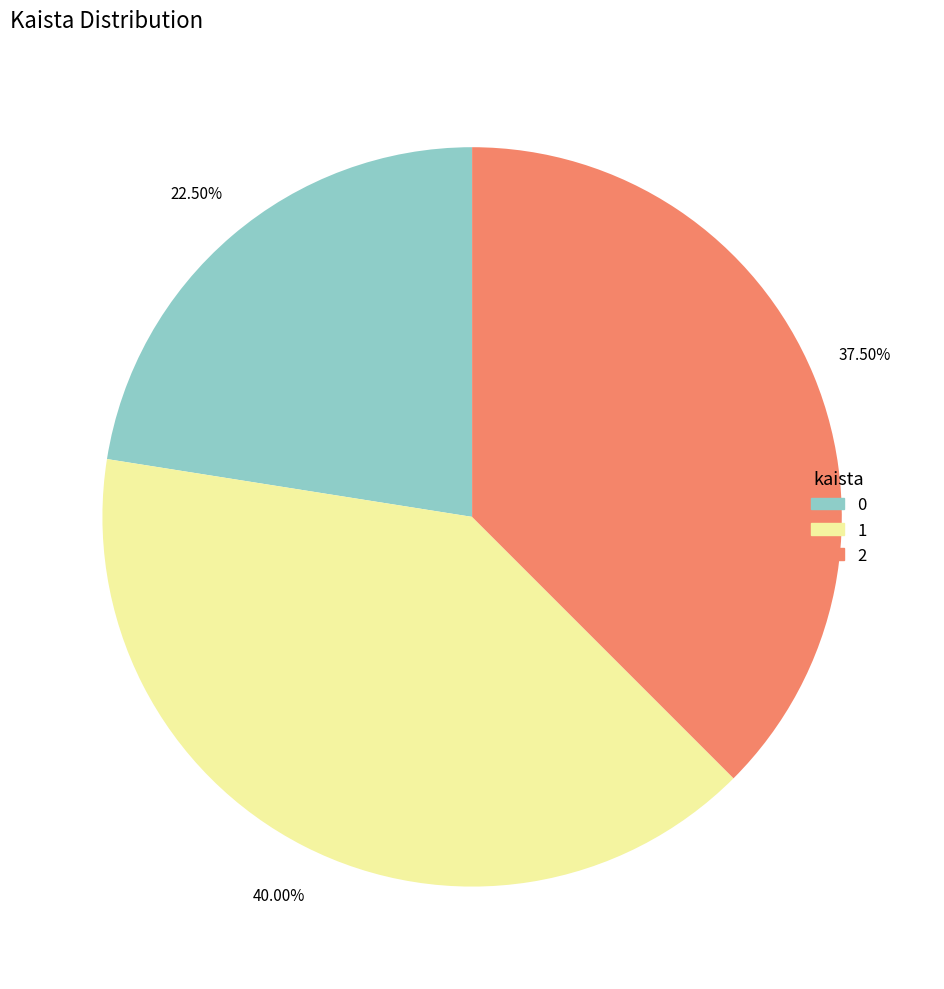

Does 2 account for over 50% of the chart?

No